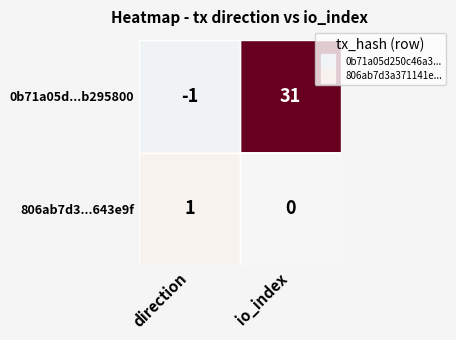

Which series has the largest total across all categories?

0b71a05d...b295800